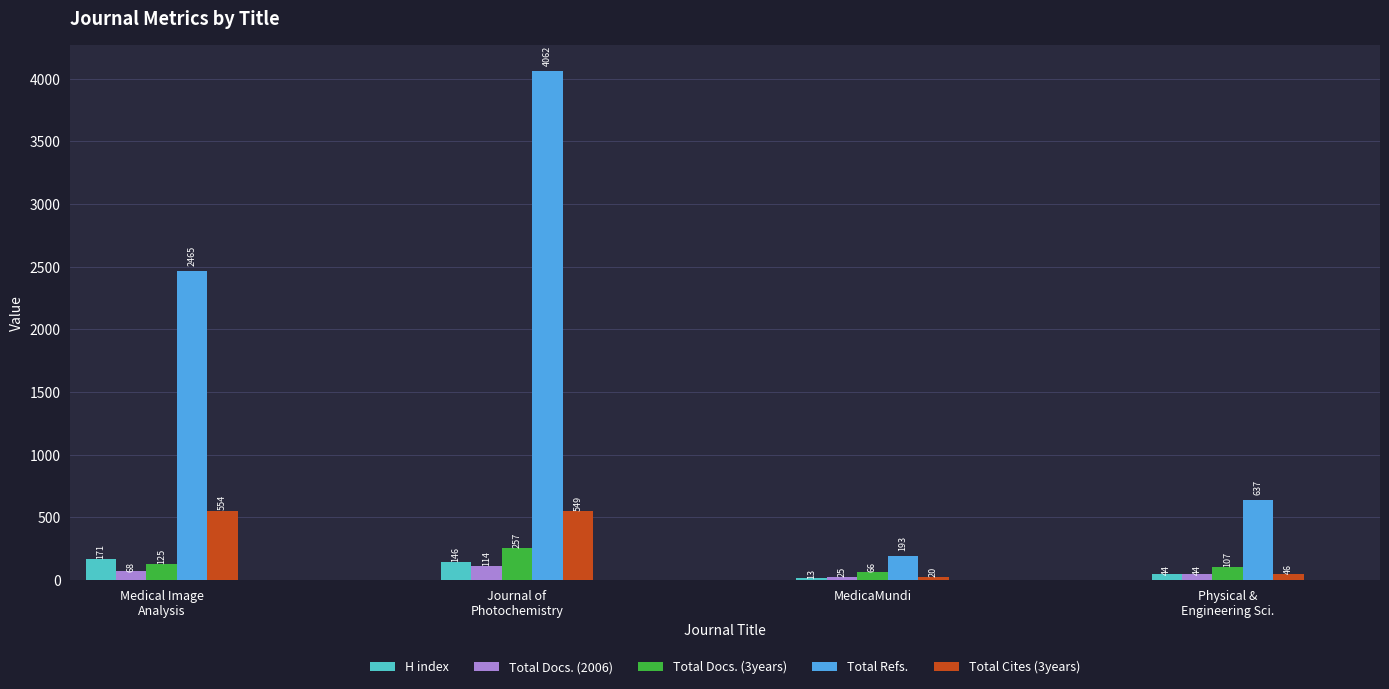

What are all the series names shown in the legend?

H index, Total Docs. (2006), Total Docs. (3years), Total Refs., Total Cites (3years)